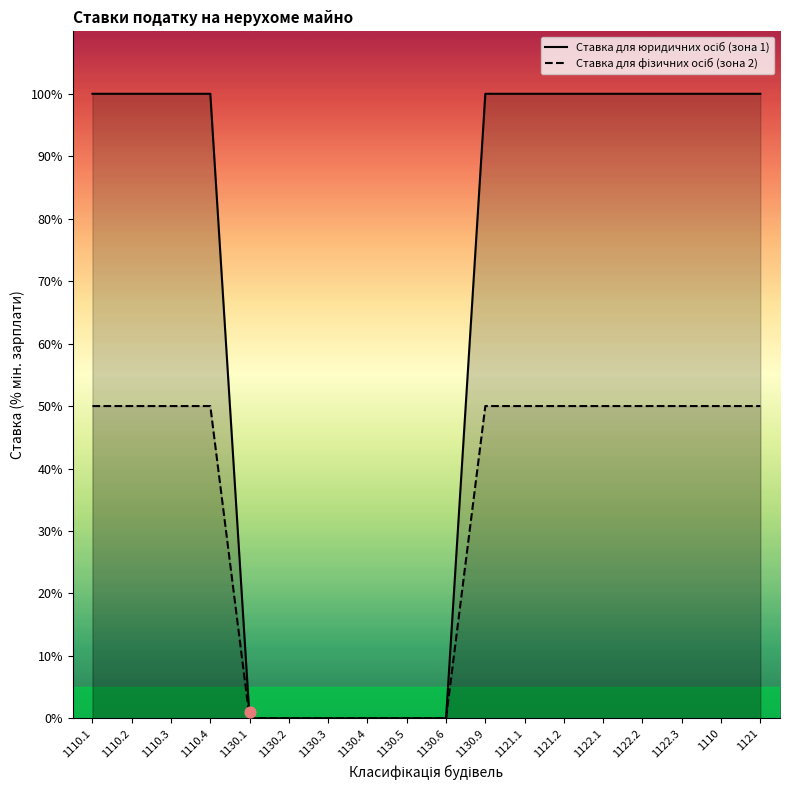

Is the value of Ставка для юридичних осіб (зона 1) at 1130.9 greater than the value of Ставка для фізичних осіб (зона 2) at 1121.1?

Yes